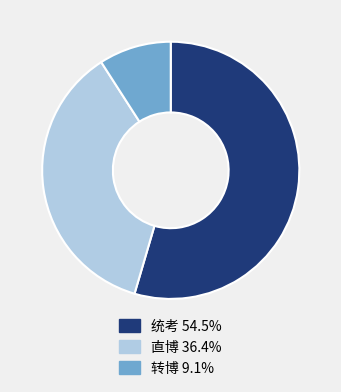

Is 统考 the majority of the pie?

Yes